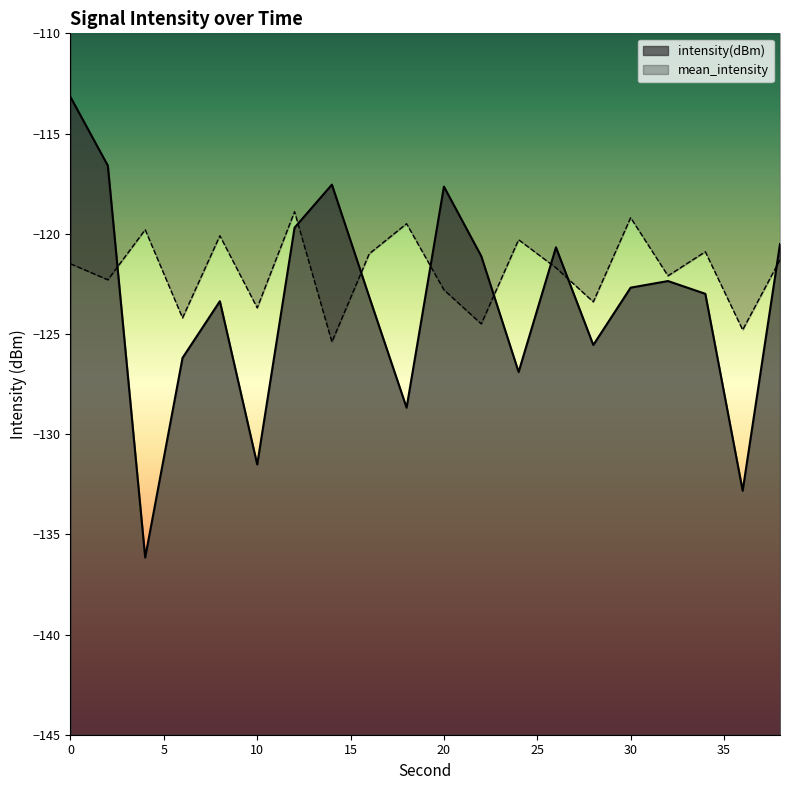

Which category has the highest value in the mean_intensity series?

12